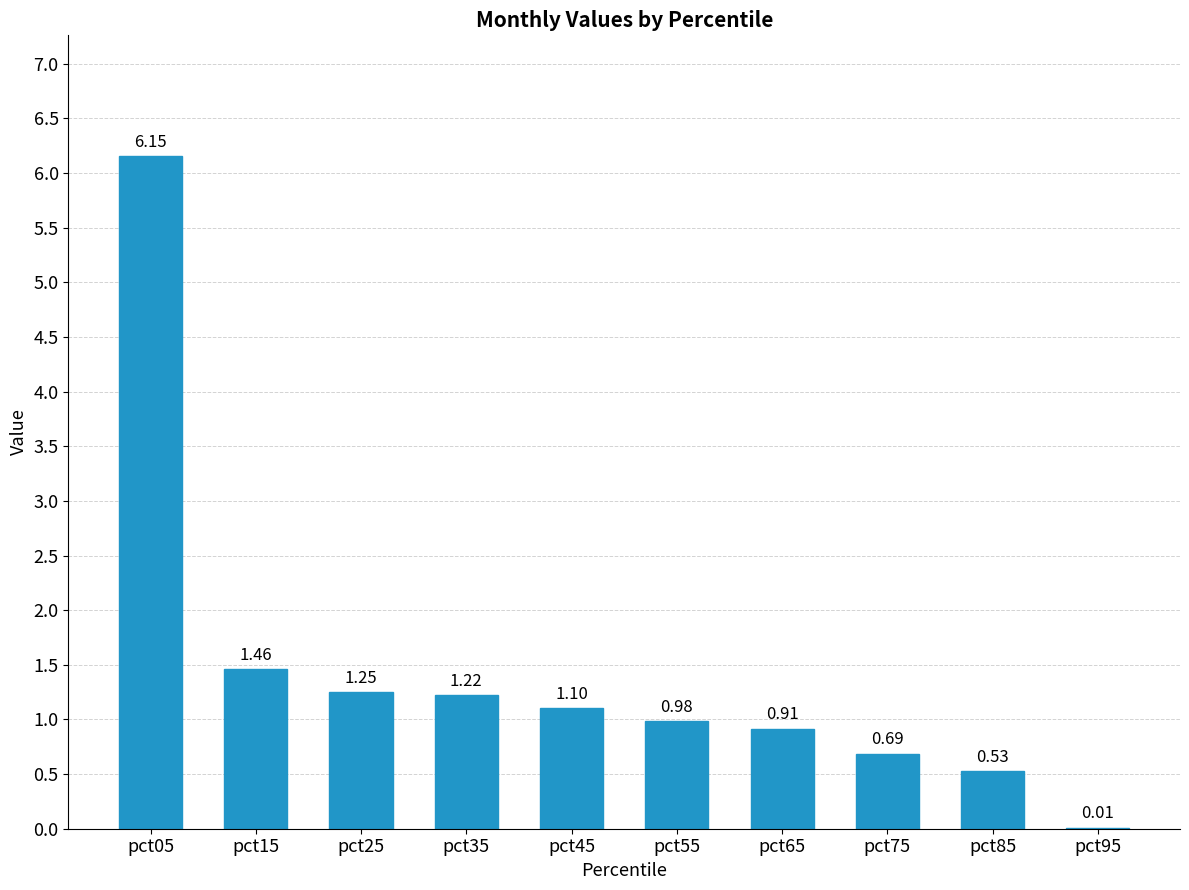

How many data points does each series have?

10